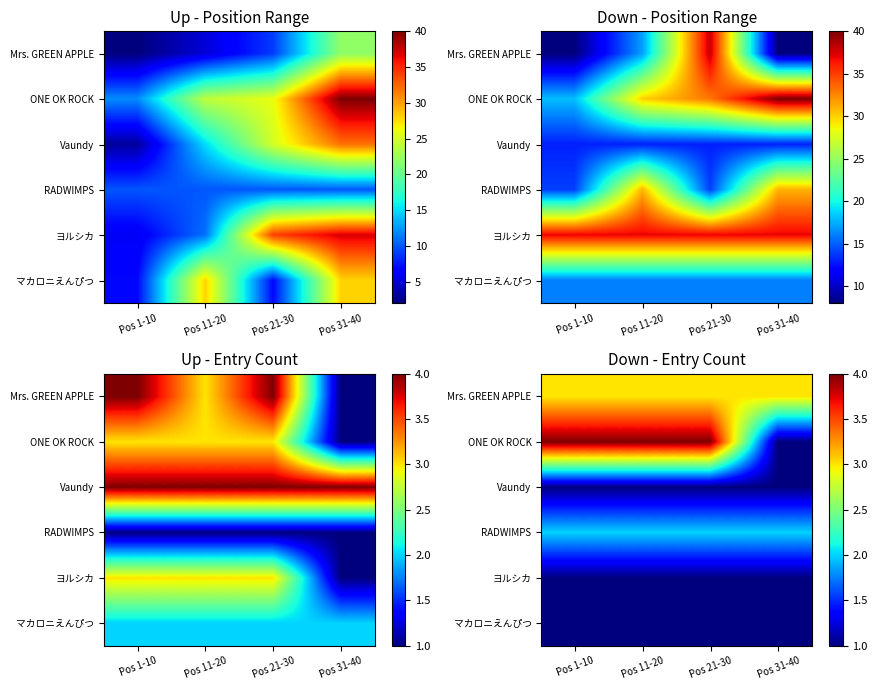

What value does the ONE OK ROCK series have at Pos 21-30?

4